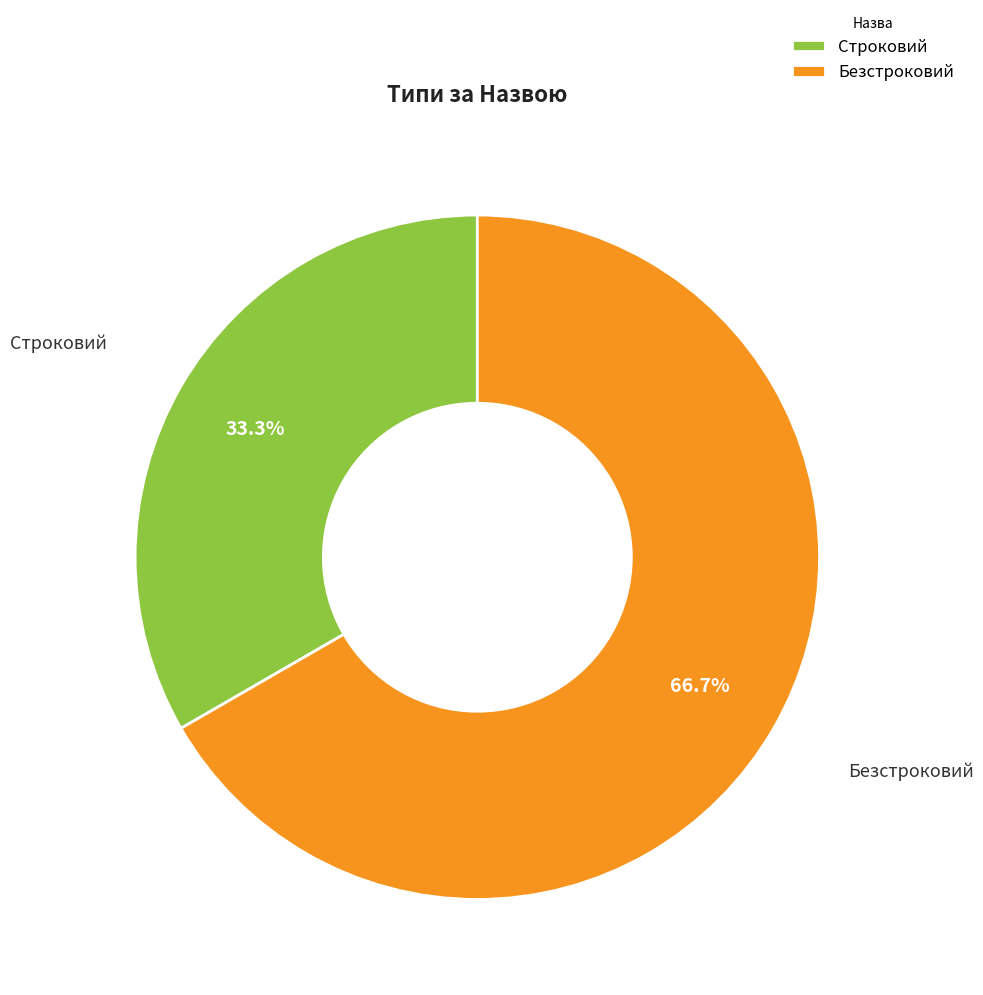

Is Безстроковий the majority of the pie?

Yes